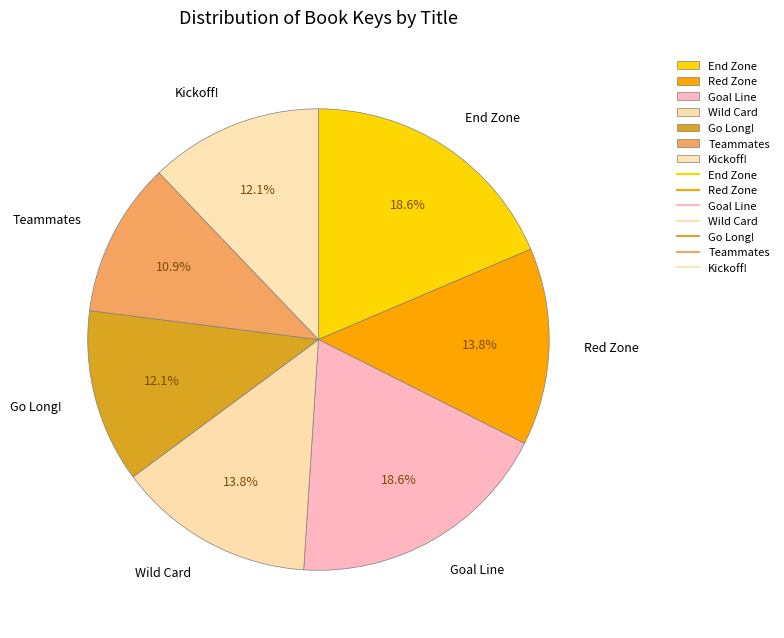

Combined, what portion of the pie is Goal Line and Wild Card?

32.4%